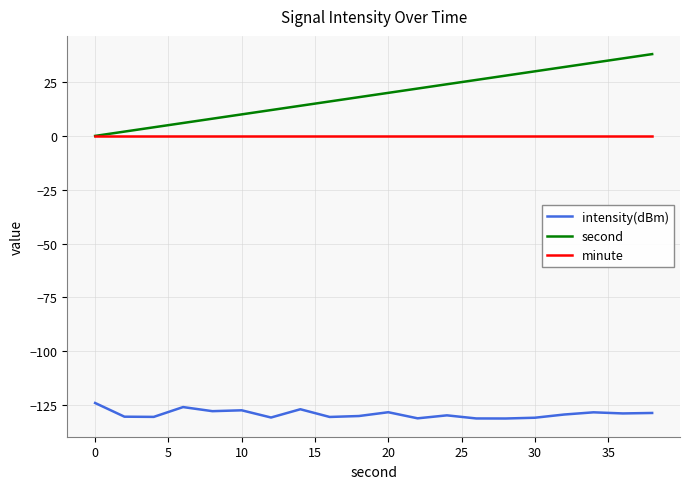

Which series has the widest spread of values?

second